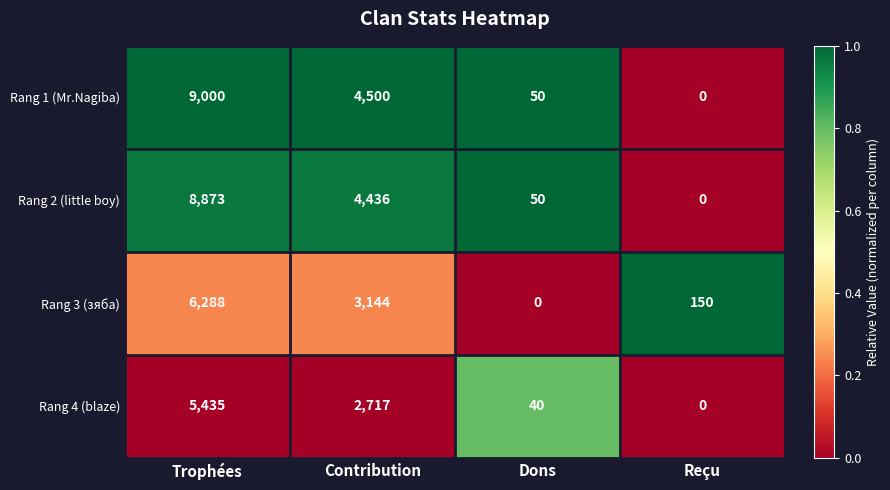

At which category does the chart reach its peak across all series?

Trophées